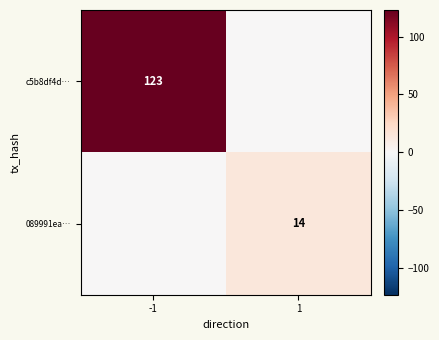

True or false: c5b8df4d… has a value of 66 at -1.

False